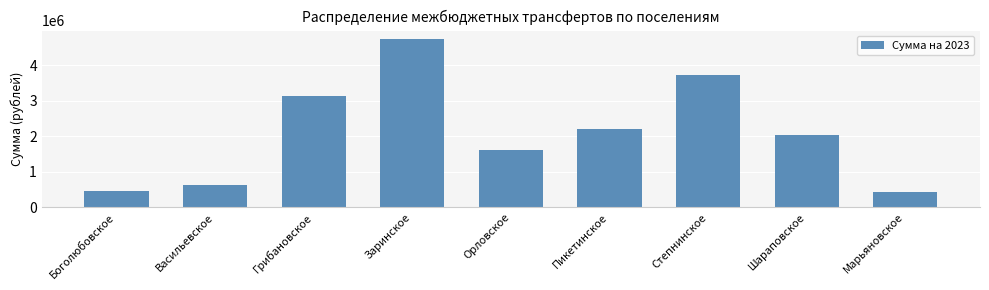

What is the label of the 5th bar from the left?

Орловское